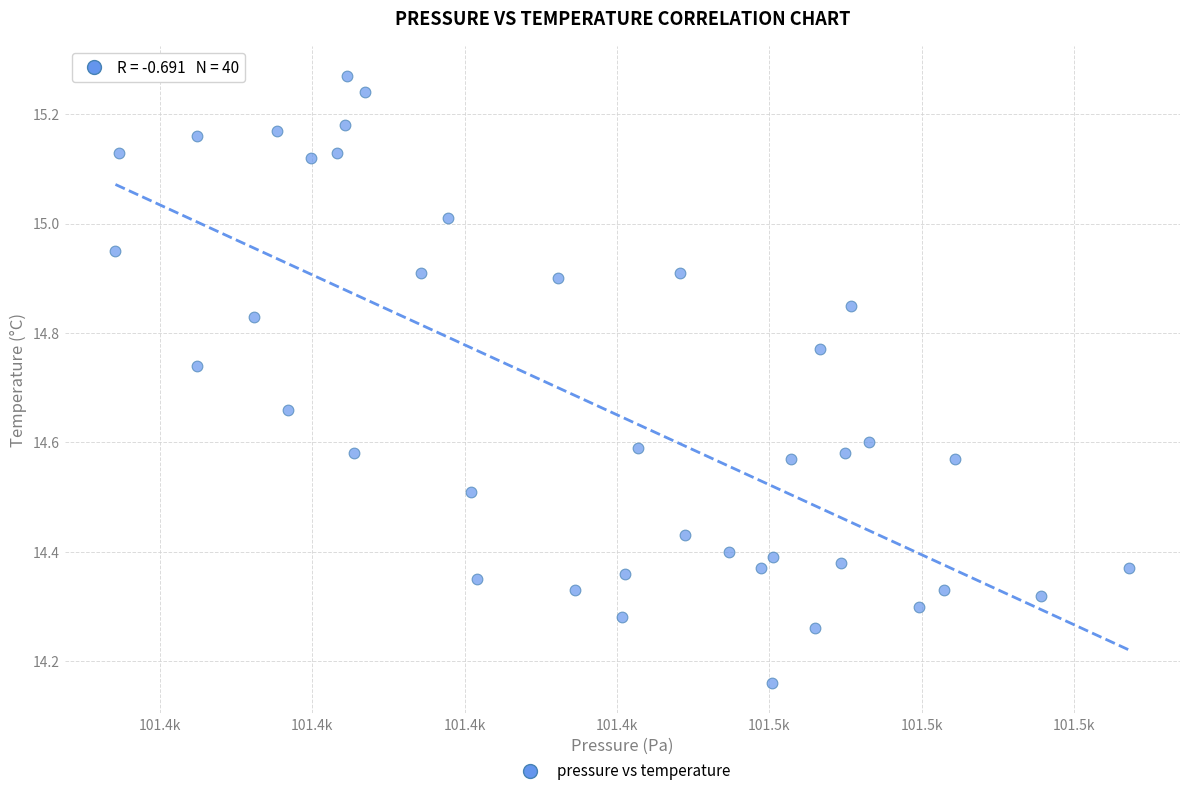

What is the range of X values (max minus min)?

66.5